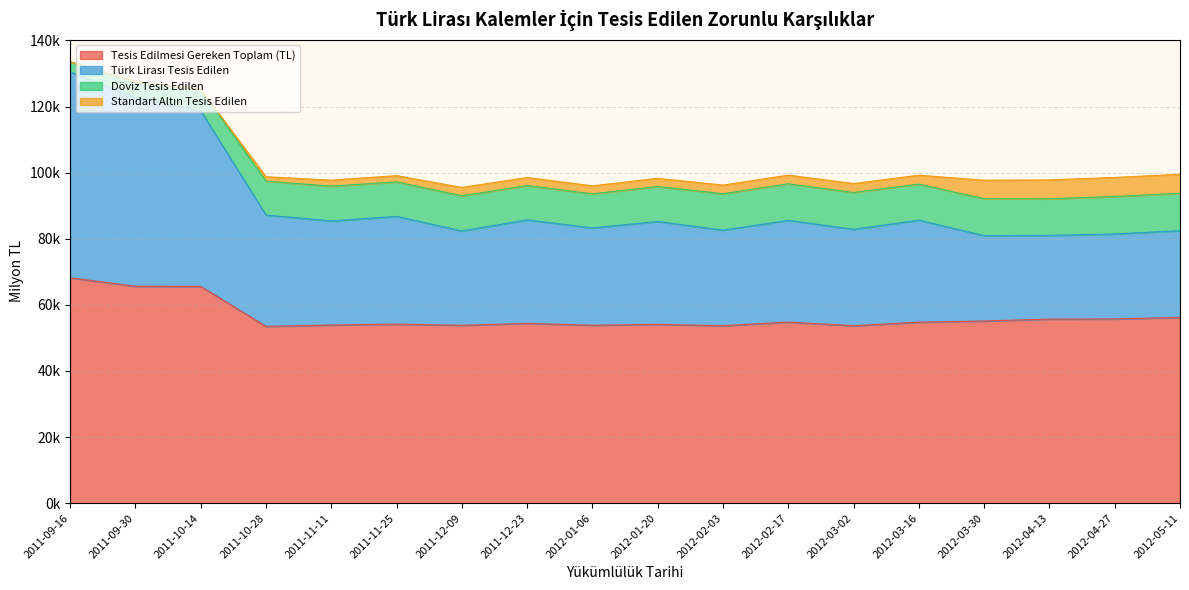

The value of Döviz Tesis Edilen at 2012-01-20 is 132149.5. True or false?

False